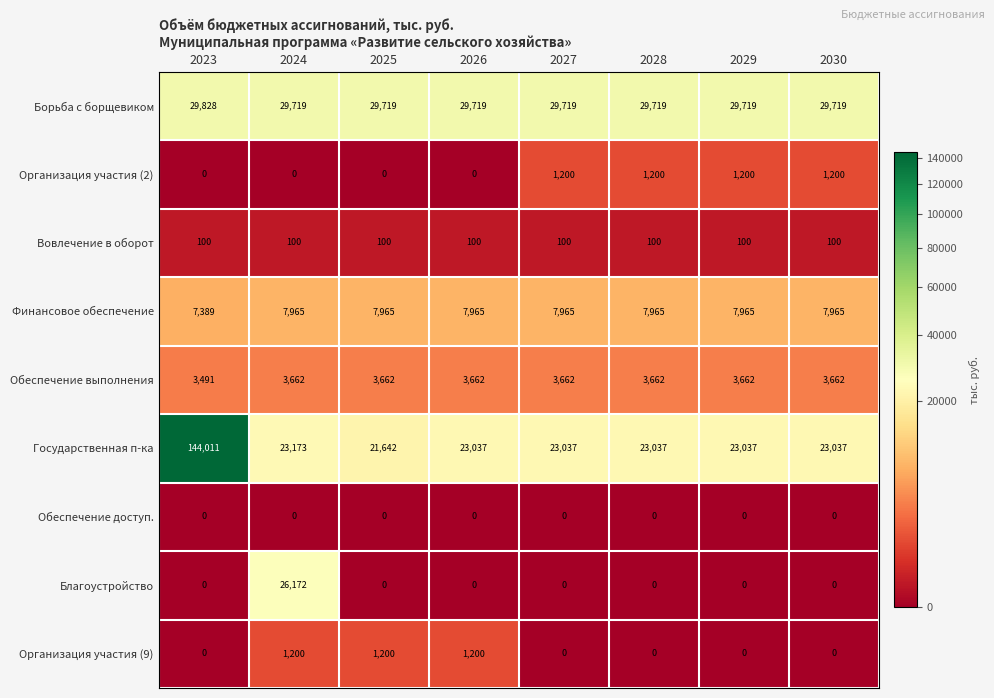

Which series has the largest total across all categories?

Государственная п-ка